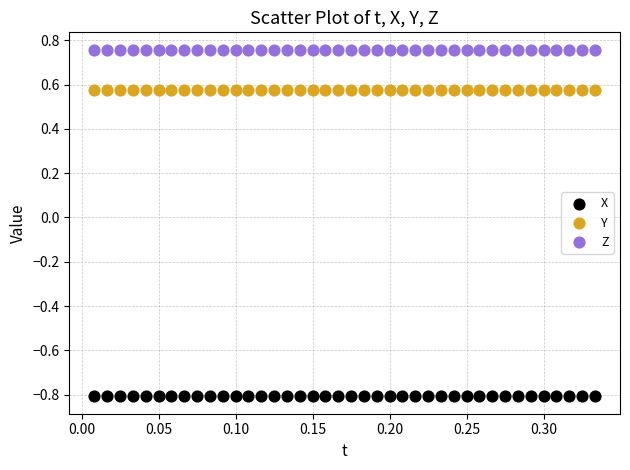

What are all the series names shown in the legend?

X, Y, Z